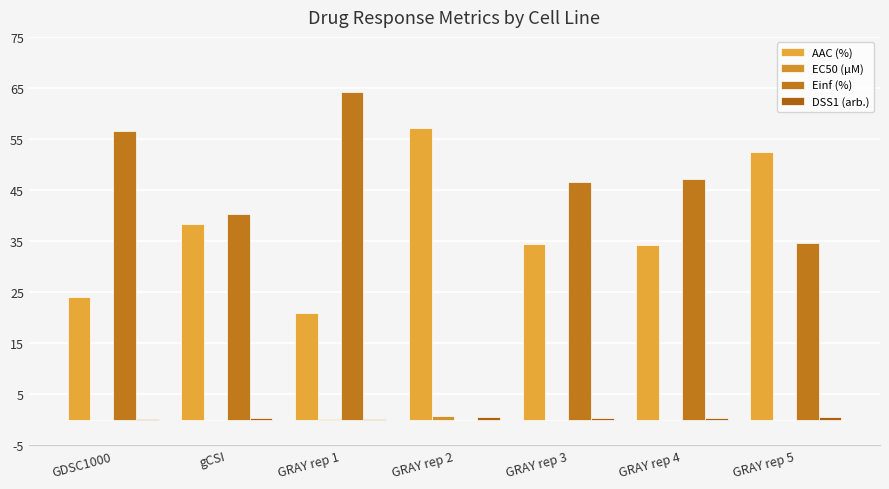

Which series changed the most between GDSC1000 and GRAY rep 4?

AAC (%)